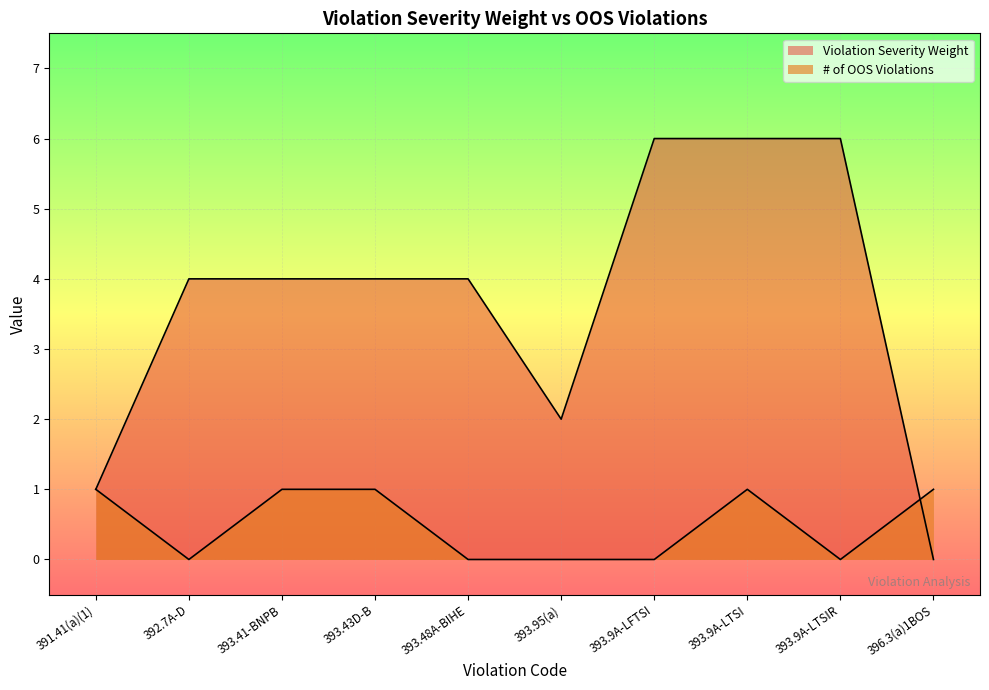

What is the label of the 6th point from the right?

393.48A-BIHE